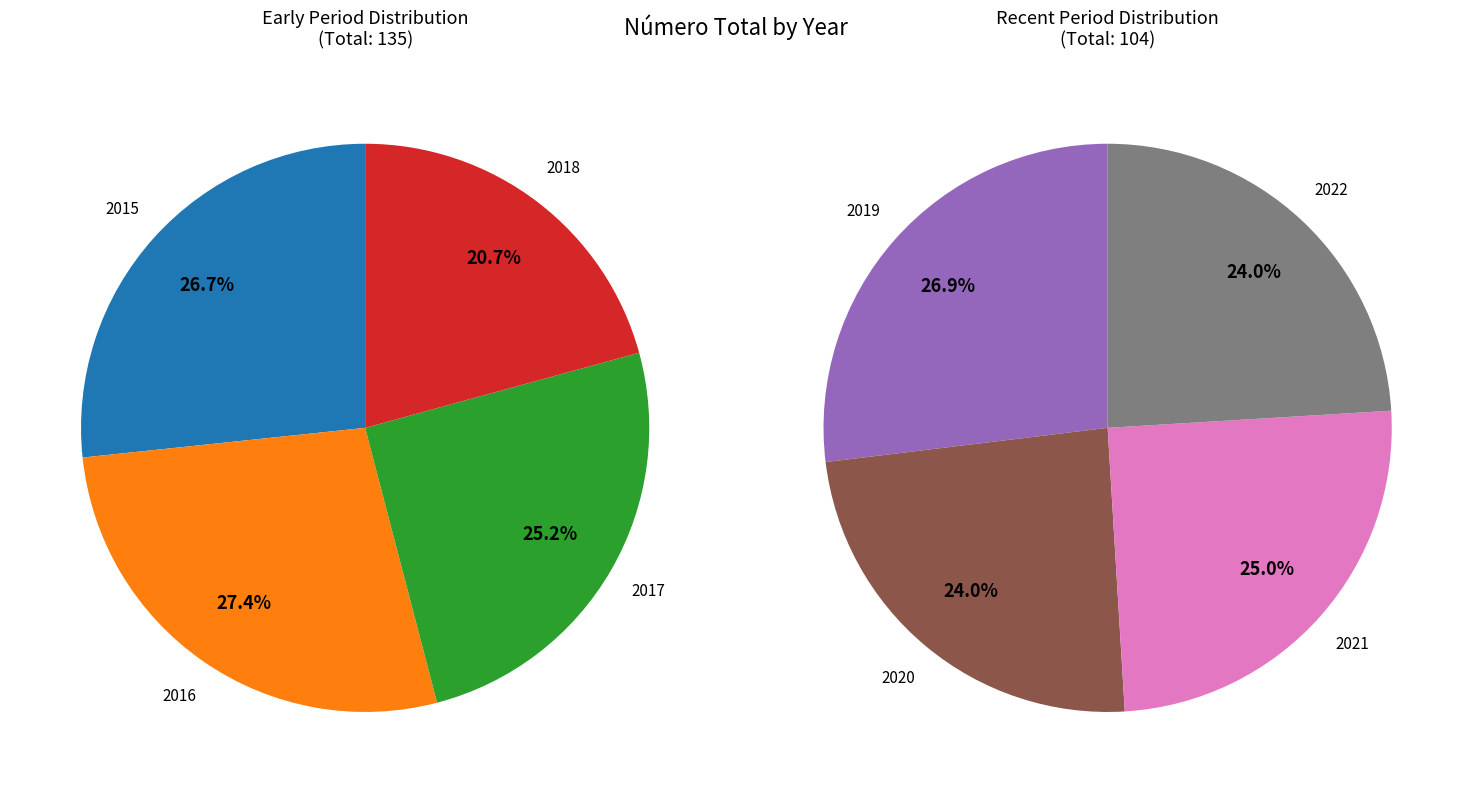

Count the number of slices in the pie.

8